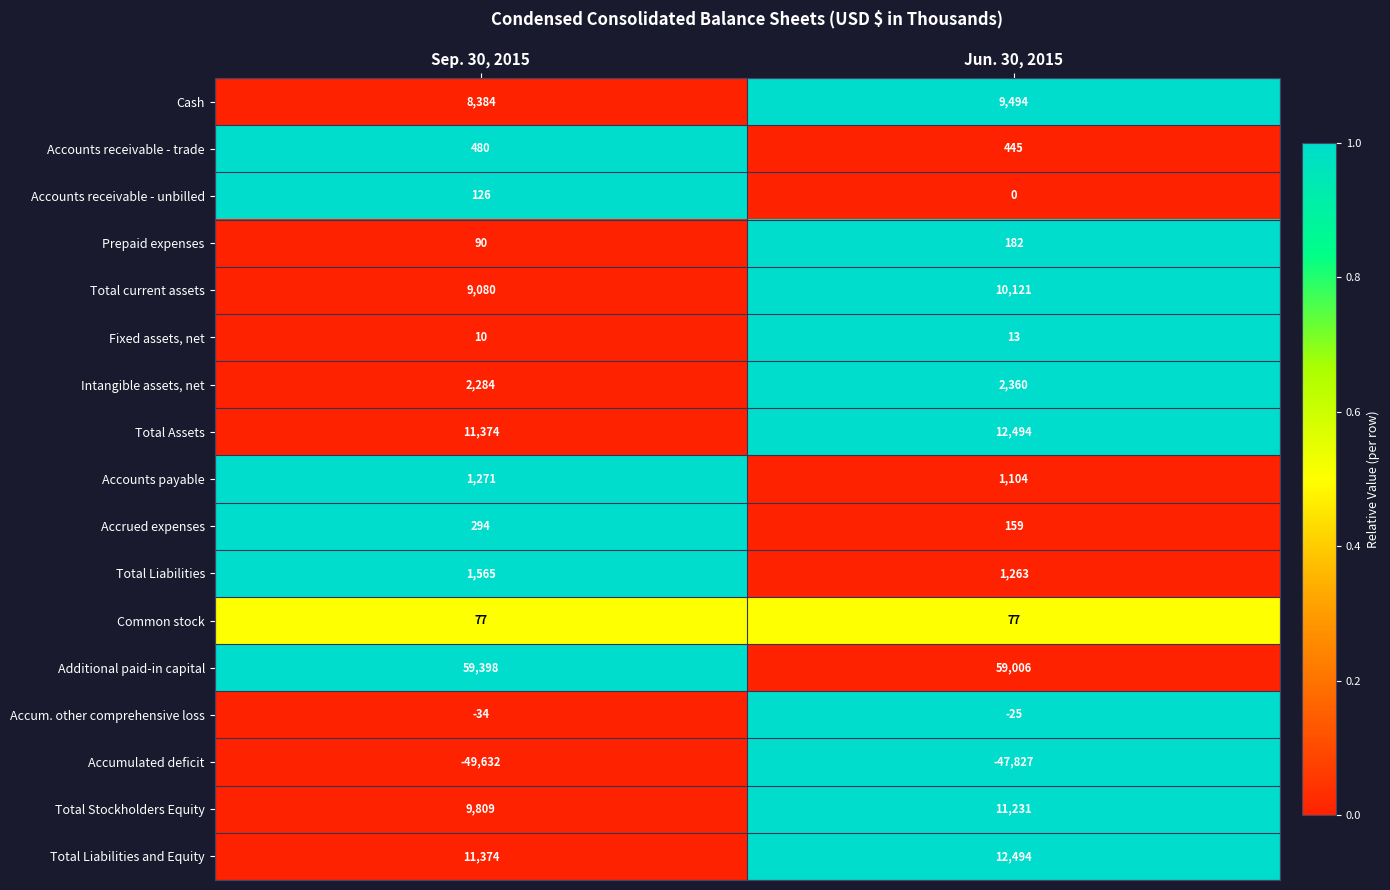

At which label does Total Liabilities reach its minimum?

Jun. 30, 2015